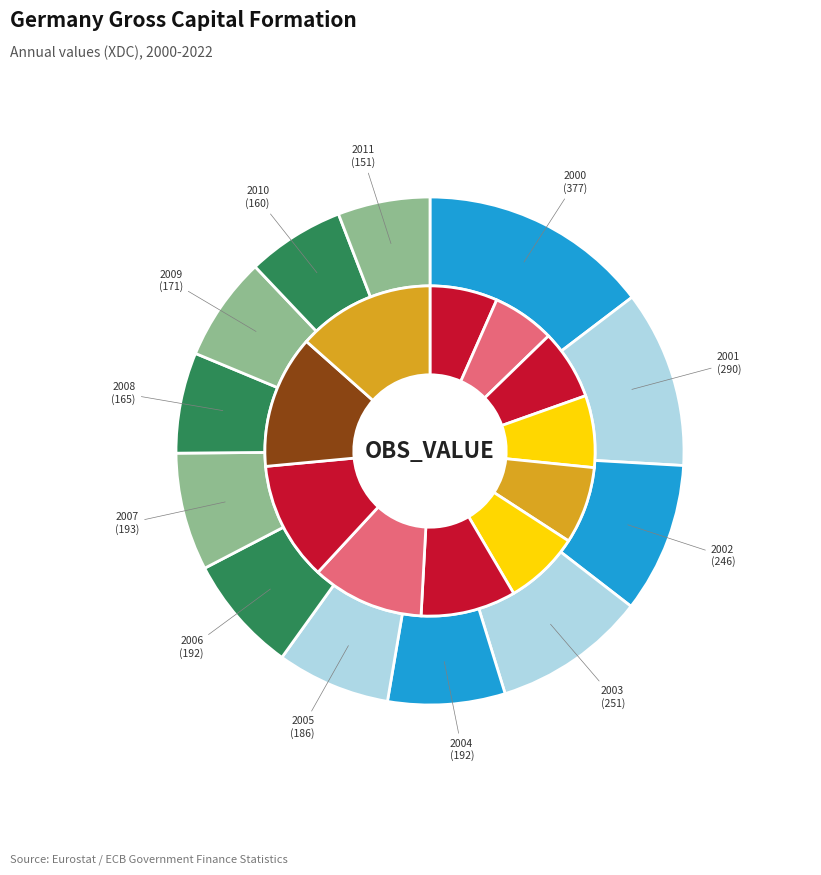

To the nearest percent, what percentage of the pie is 2004?

7%